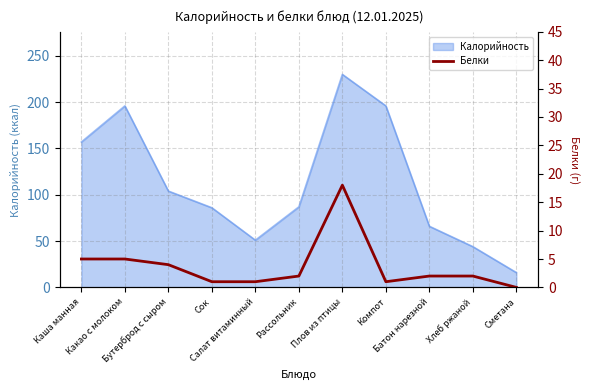

The value at Рассольник is 2. True or false?

True